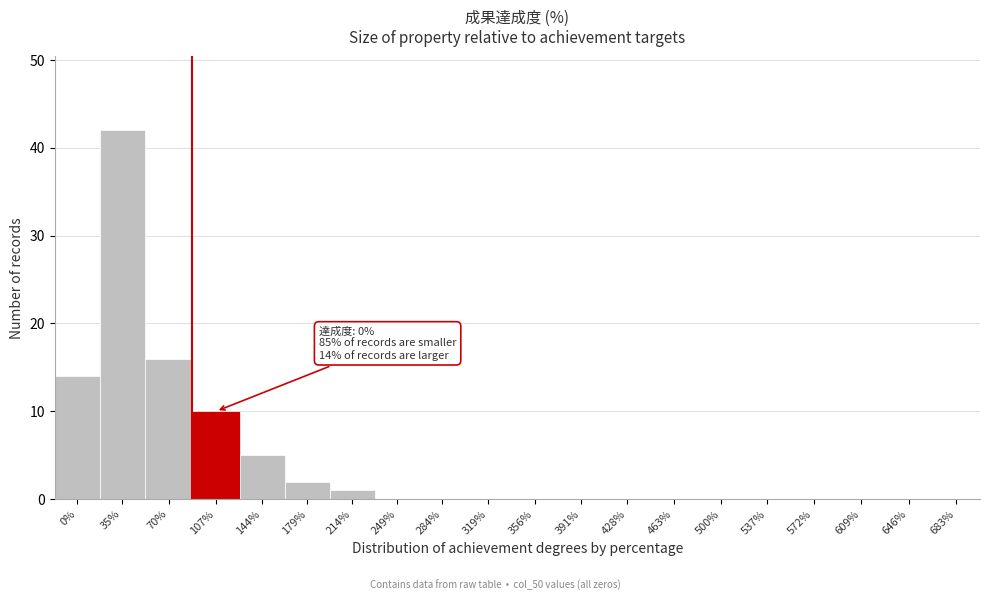

Reading left to right, transcribe all the data shown in this chart.

0%=14	35%=42	70%=16	107%=10	144%=5	179%=2	214%=1	249%=0	284%=0	319%=0	356%=0	391%=0	428%=0	463%=0	500%=0	537%=0	572%=0	609%=0	646%=0	683%=0